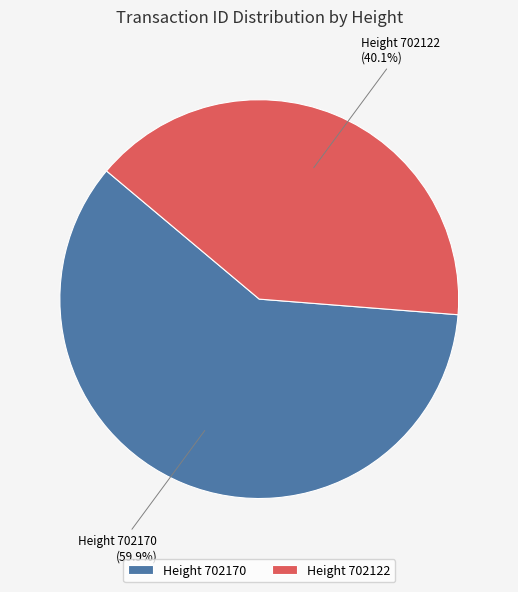

Which has a higher value, Height 702170 or Height 702122?

Height 702170